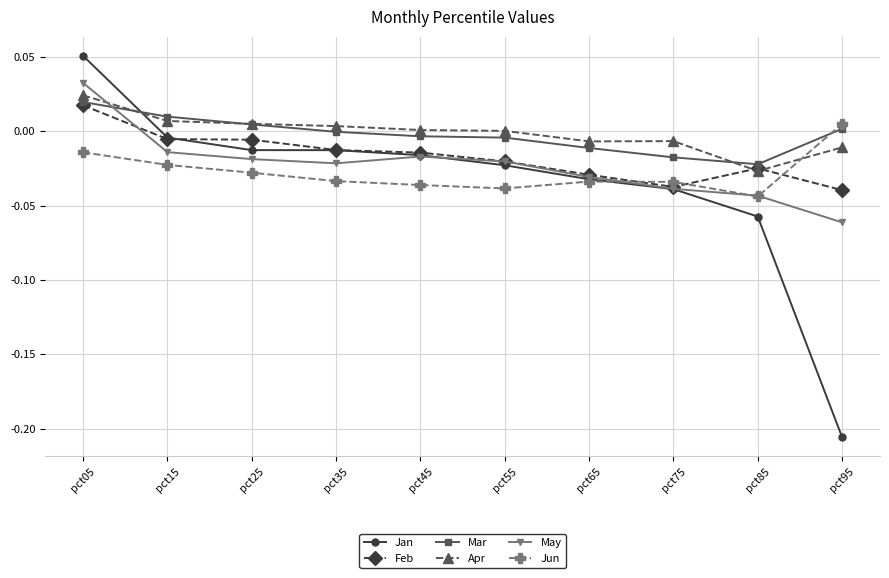

True or false: Feb has a value of -0.1 at pct75.

False